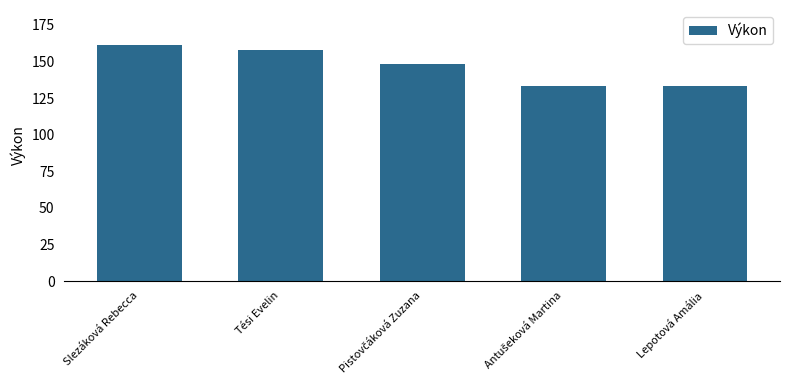

The value at Tési Evelin is 44. True or false?

False